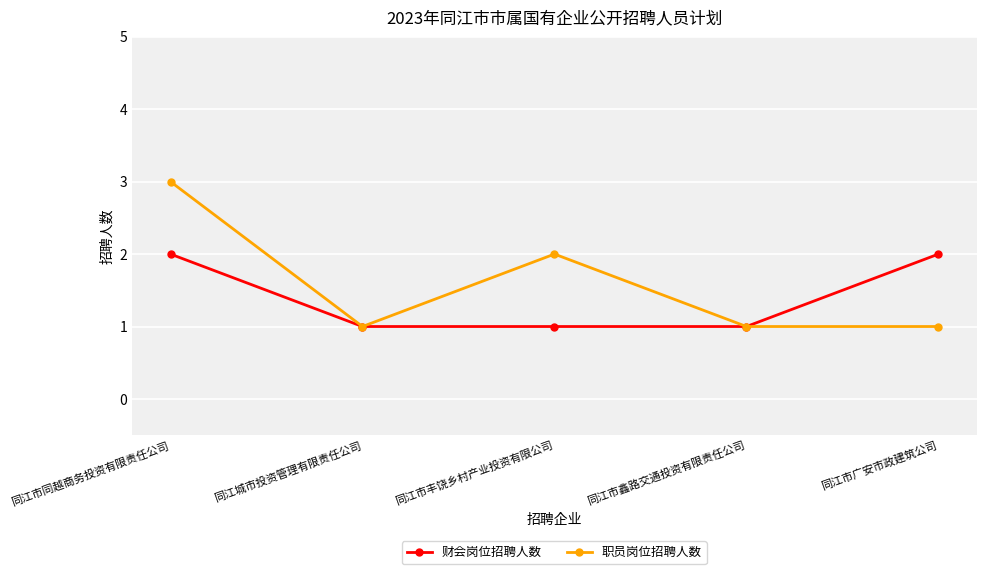

At which category is the sum across all series the highest?

同江市同越商务投资有限责任公司